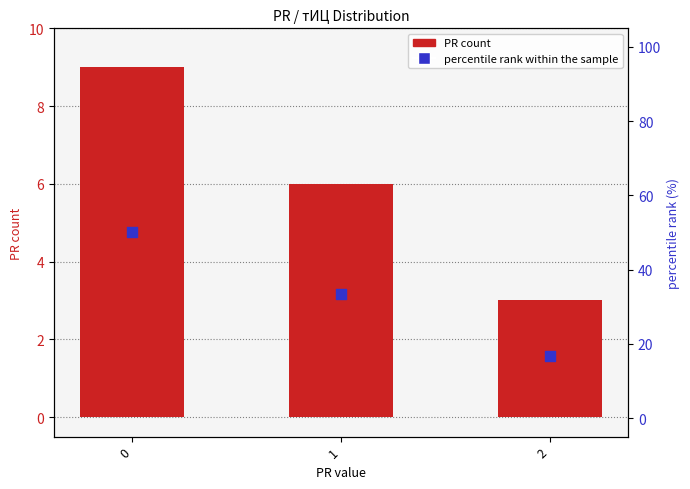

Is the value of PR count at 1 greater than the value of percentile rank within the sample at 1?

No